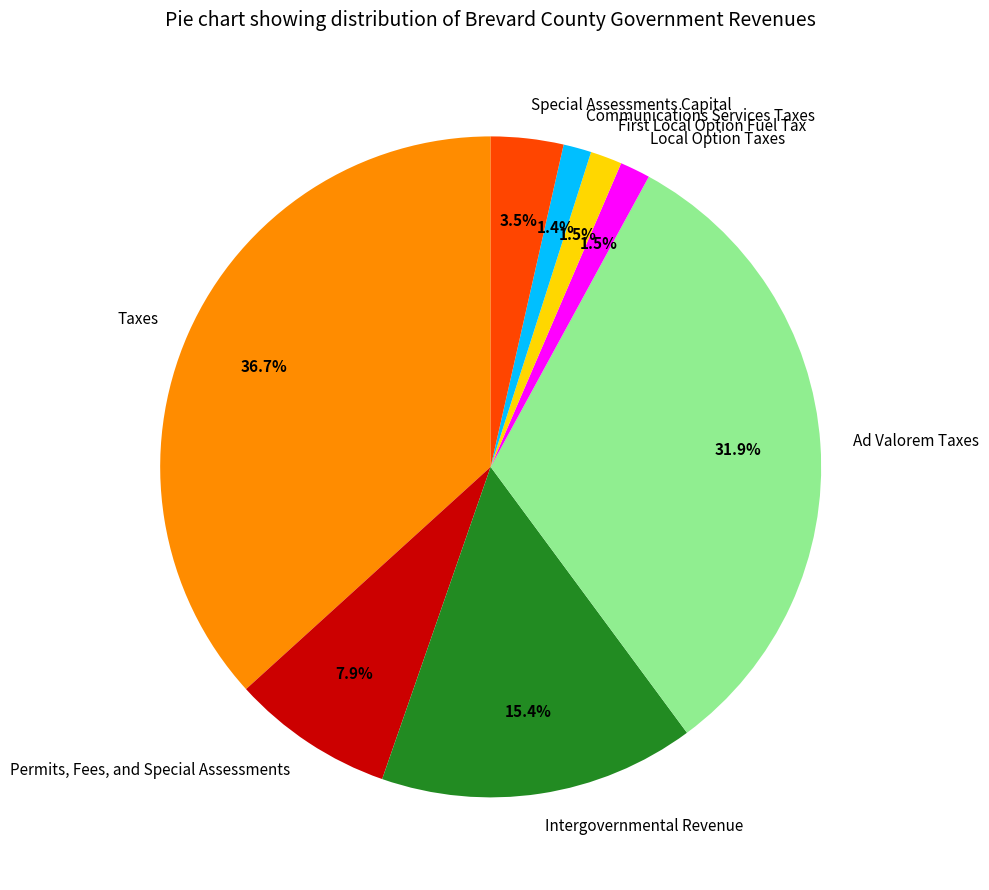

Which category has the biggest portion of the pie?

Taxes